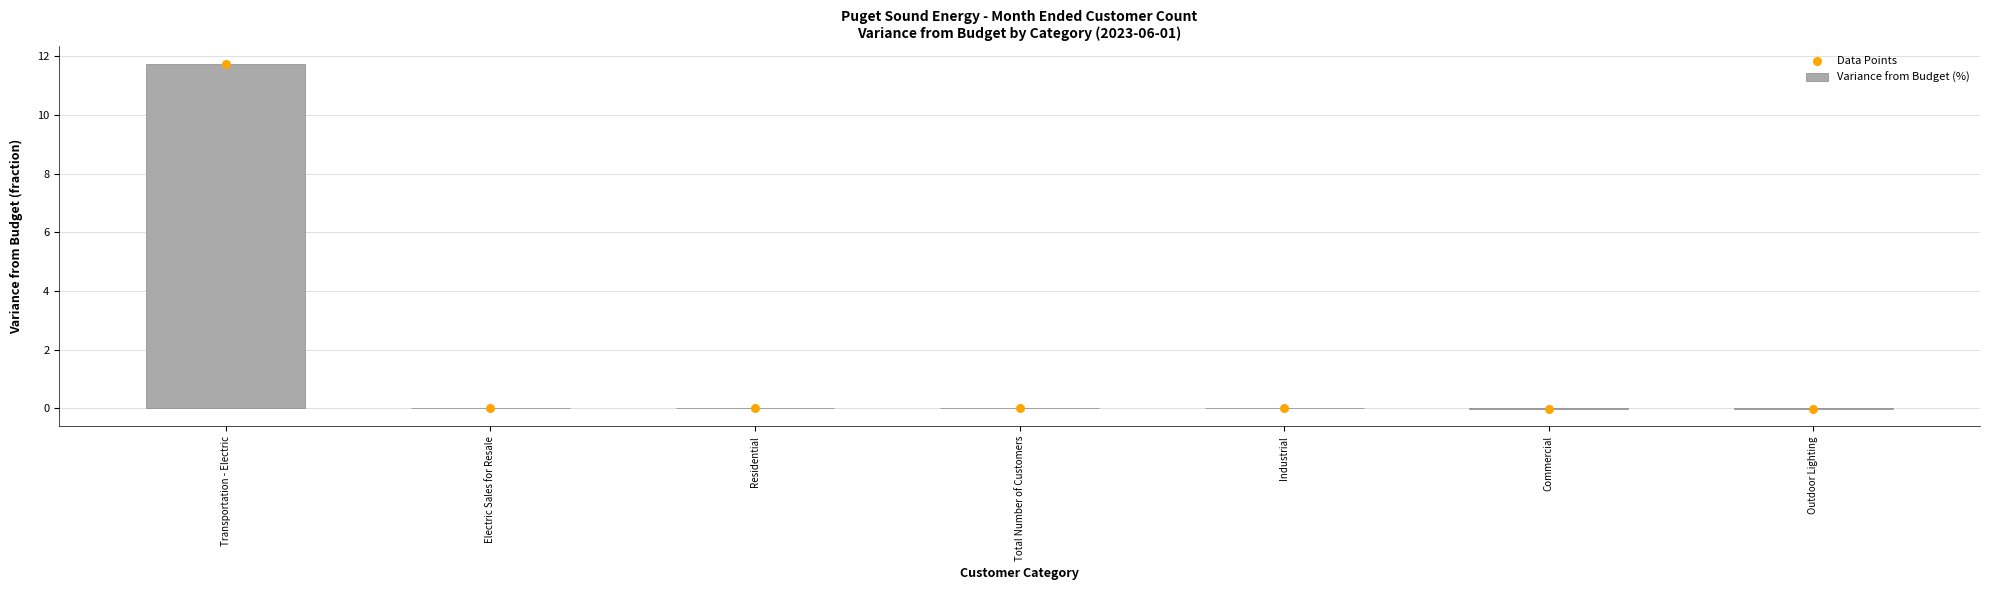

Which series has the largest total across all categories?

Variance from Budget (%)